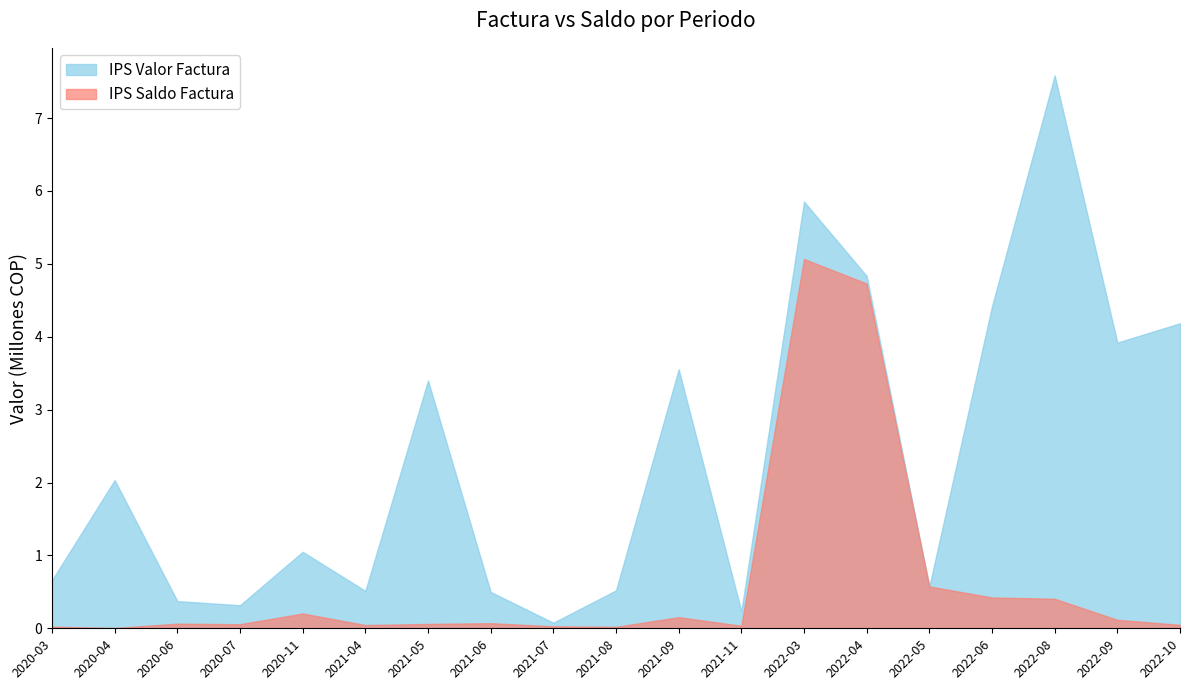

Does the chart have visible grid lines?

No